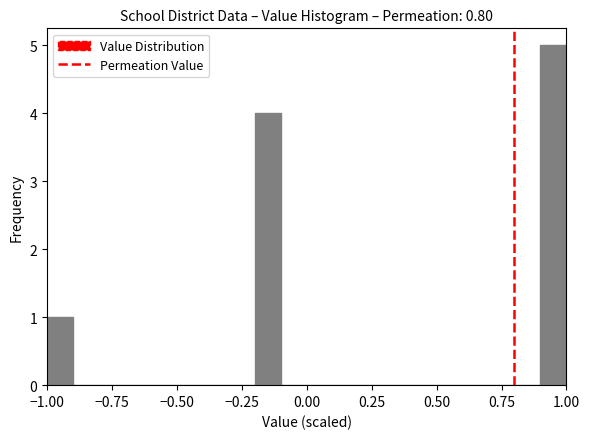

Around what value on the x-axis is the tallest bar? Give the approximate position of its centre, as read against the axis.

0.95